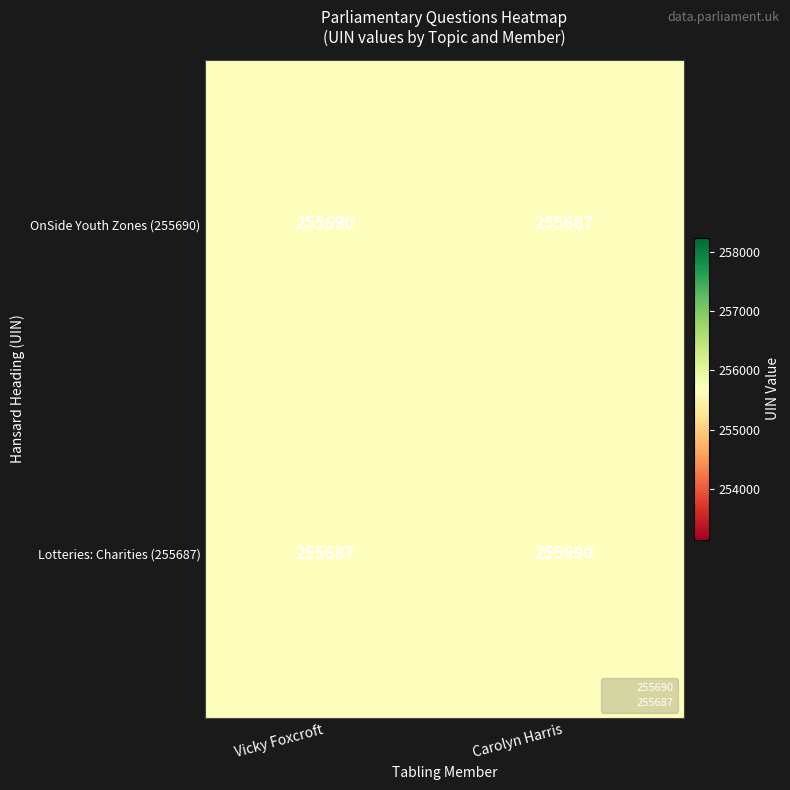

At which label is Lotteries: Charities (255687) closest to 255688?

Vicky Foxcroft